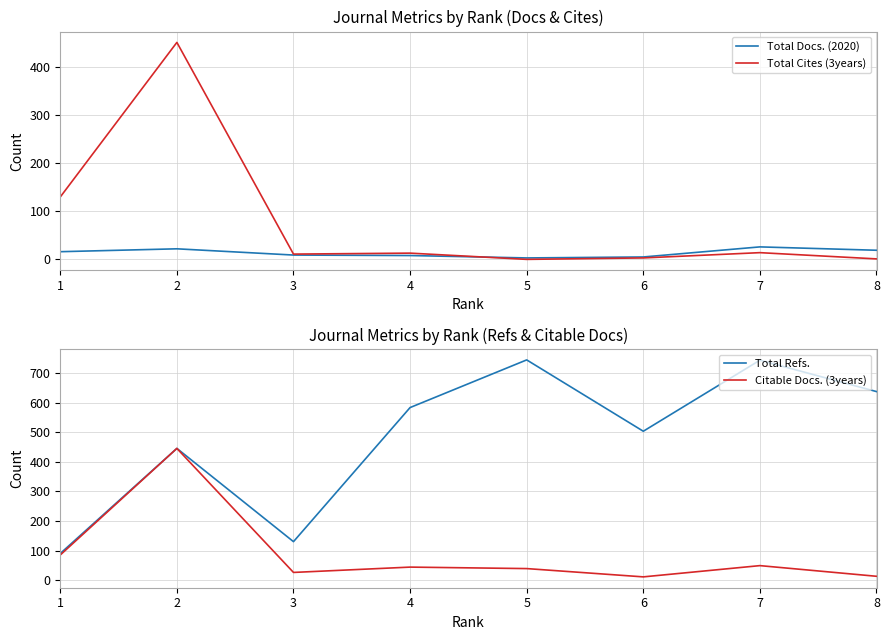

Rank the categories by Total Refs. value from highest to lowest.

5, 7, 8, 4, 6, 2, 3, 1